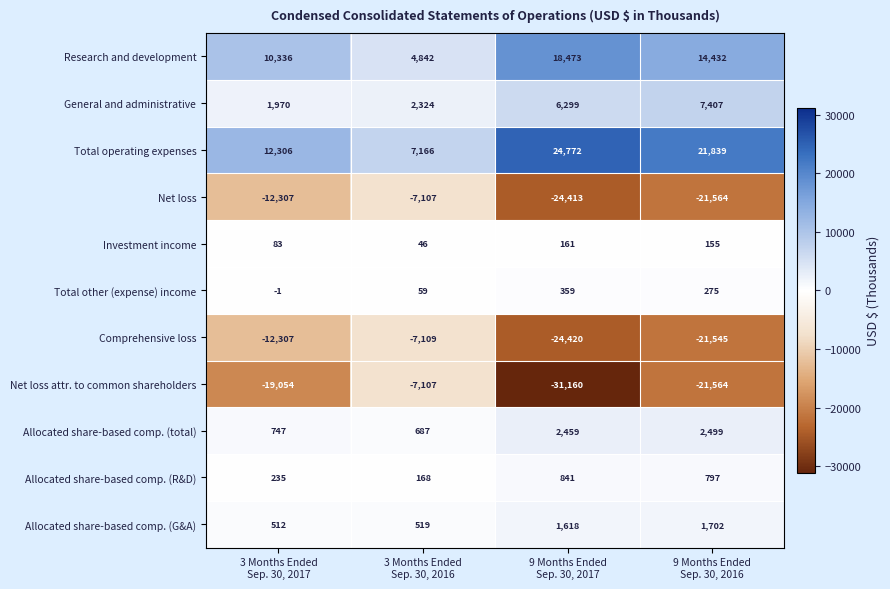

What is the greatest value displayed?

24772